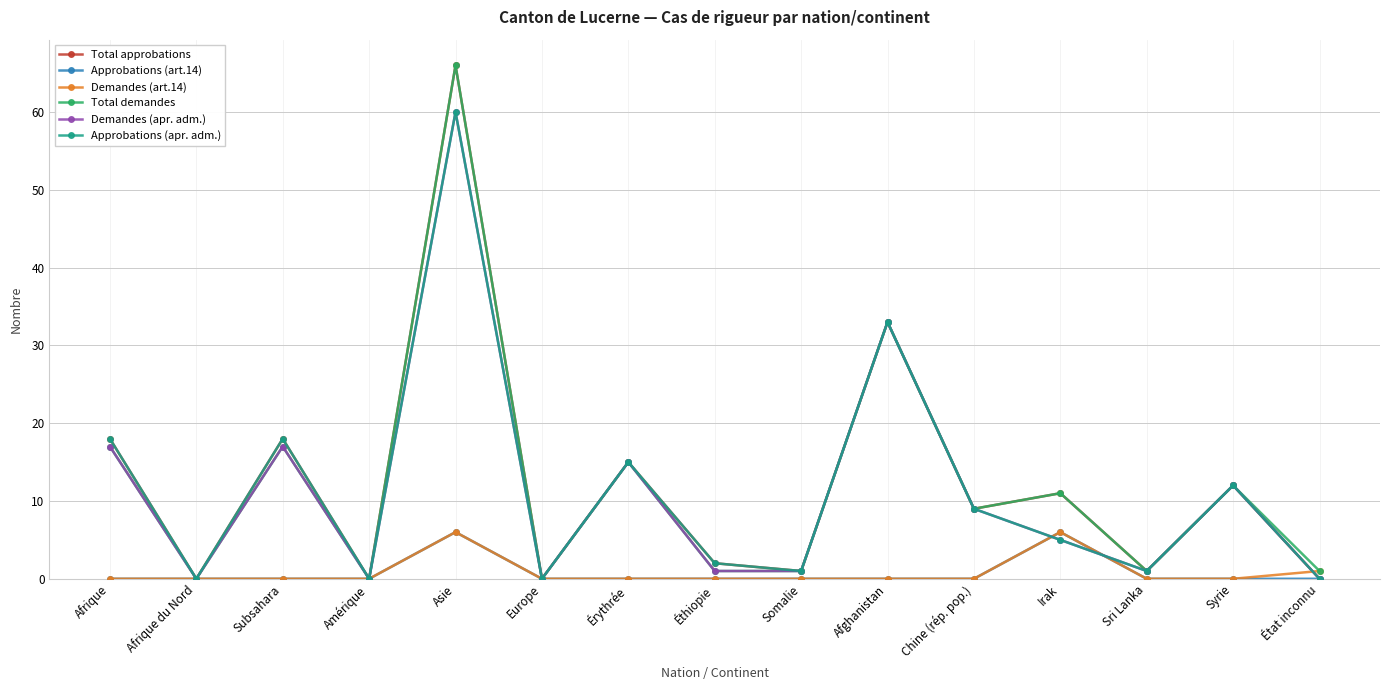

What is the greatest value displayed?

66